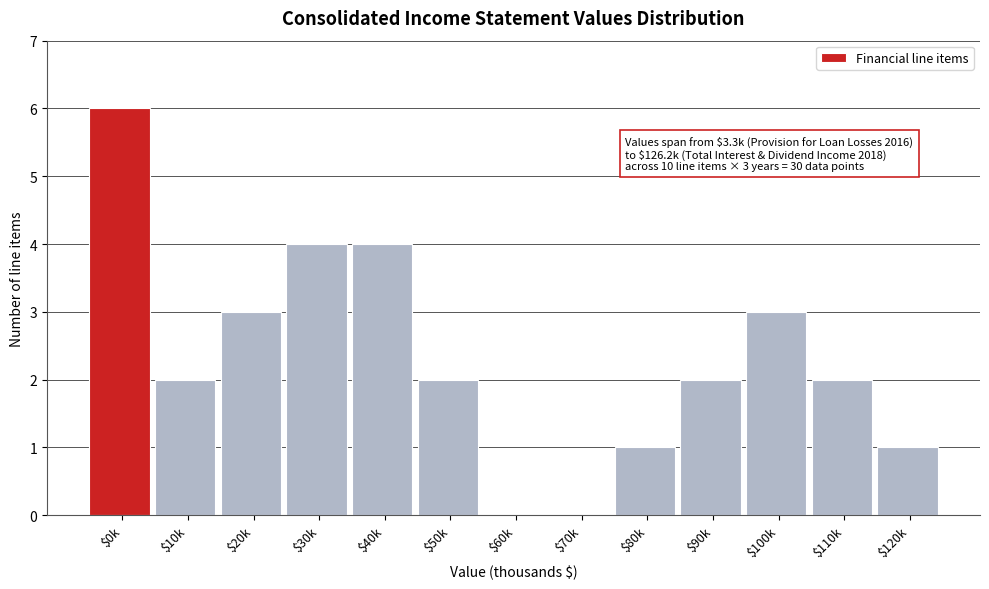

What is the approximate value at $30k?

4